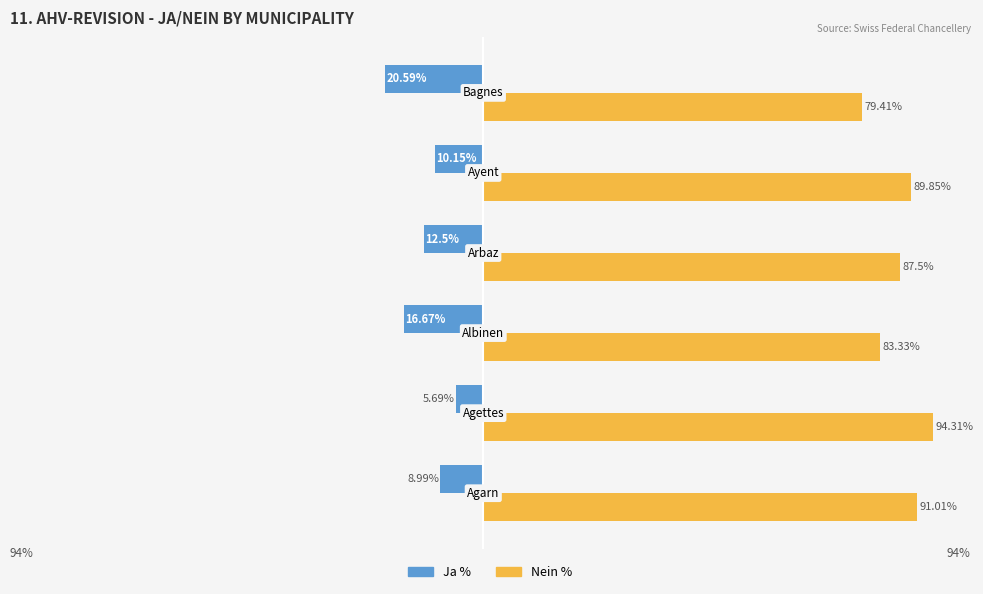

Rank the series by their average value, from lowest to highest.

Ja %, Nein %